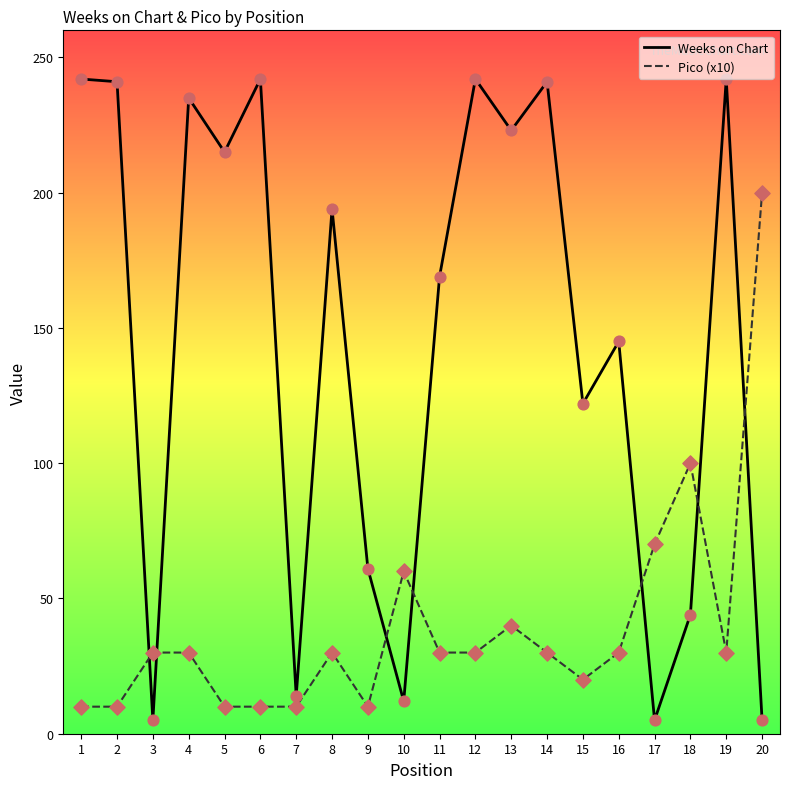

Between 5 and 15, which series saw the biggest shift?

Weeks on Chart